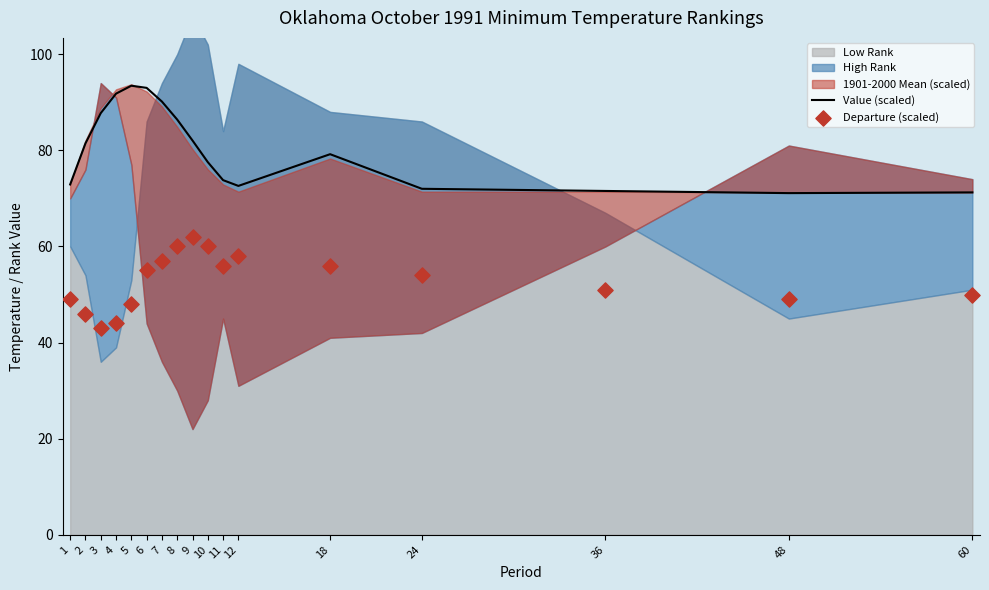

Is the value of Departure (scaled) at 48 greater than the value of Value (scaled) at 3?

No